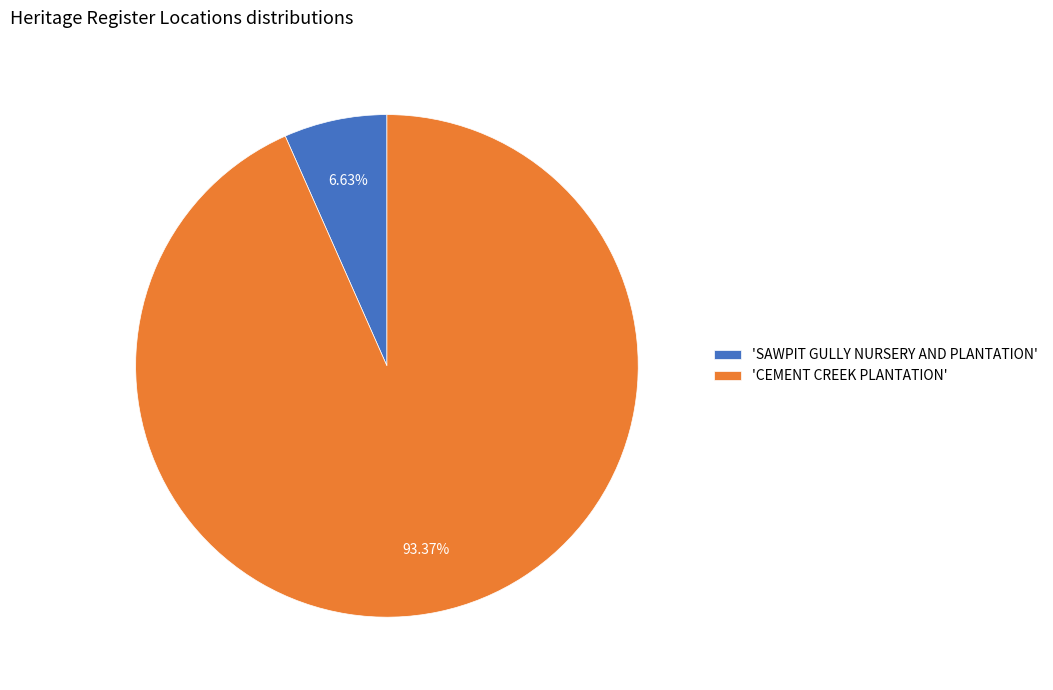

Rank the categories by value from lowest to highest.

'SAWPIT GULLY NURSERY AND PLANTATION', 'CEMENT CREEK PLANTATION'